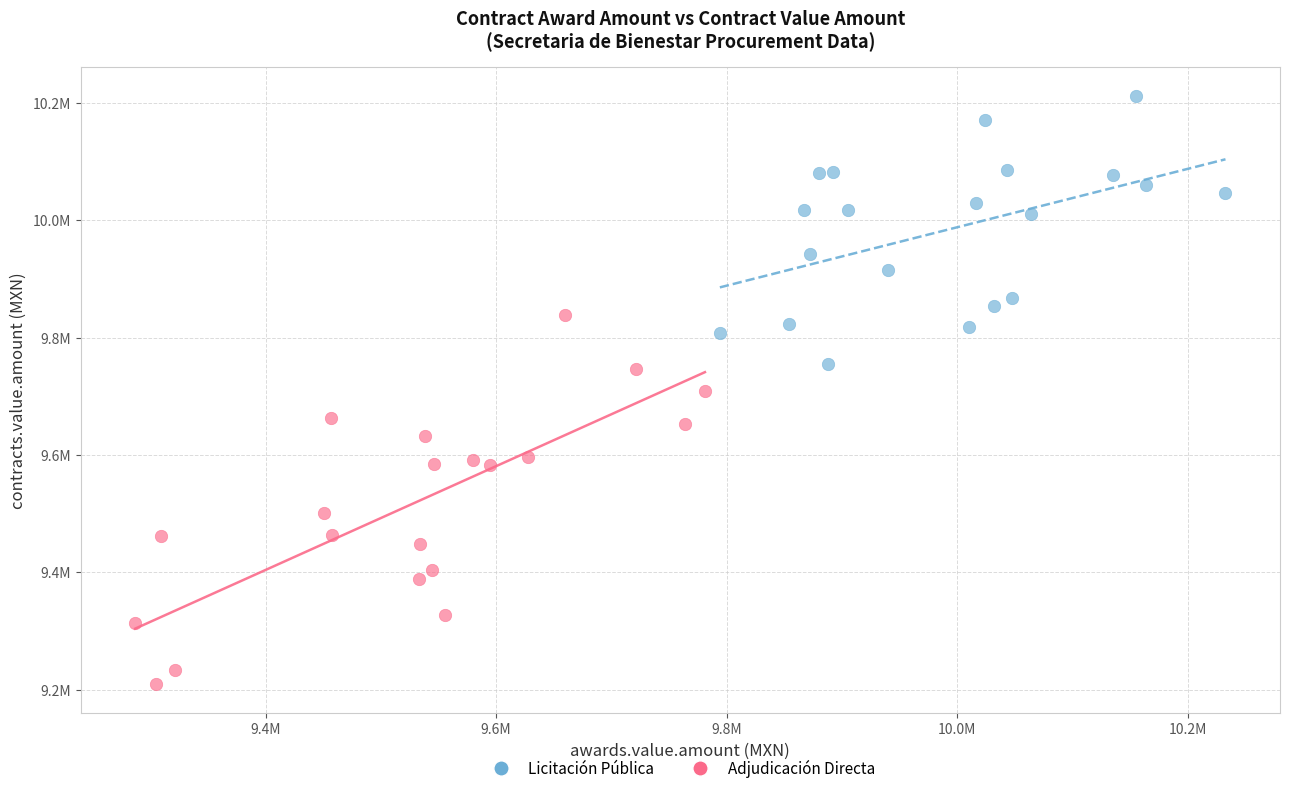

What are all the series names shown in the legend?

Licitación Pública, Adjudicación Directa